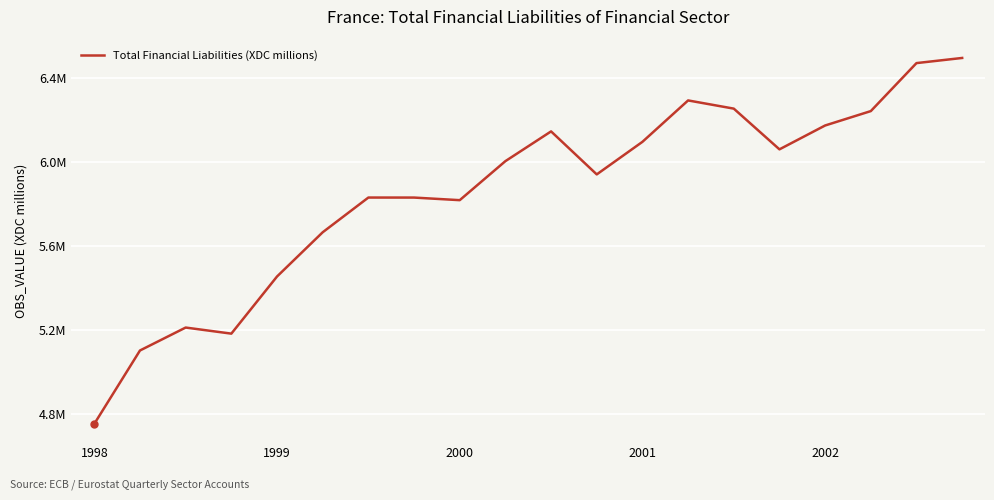

True or false: the data has more than 0 interior local peaks.

True